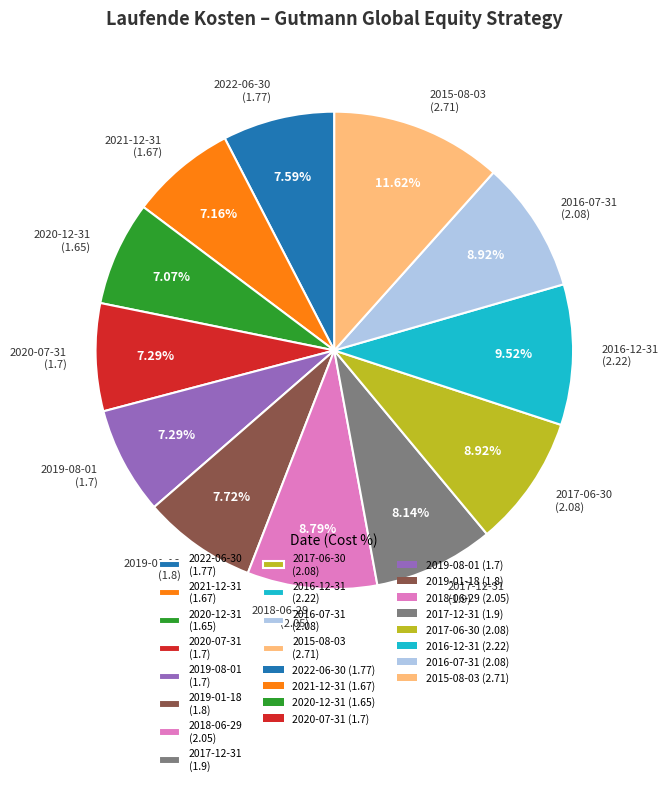

What portion of the pie excludes 2019-01-18?

92.3%